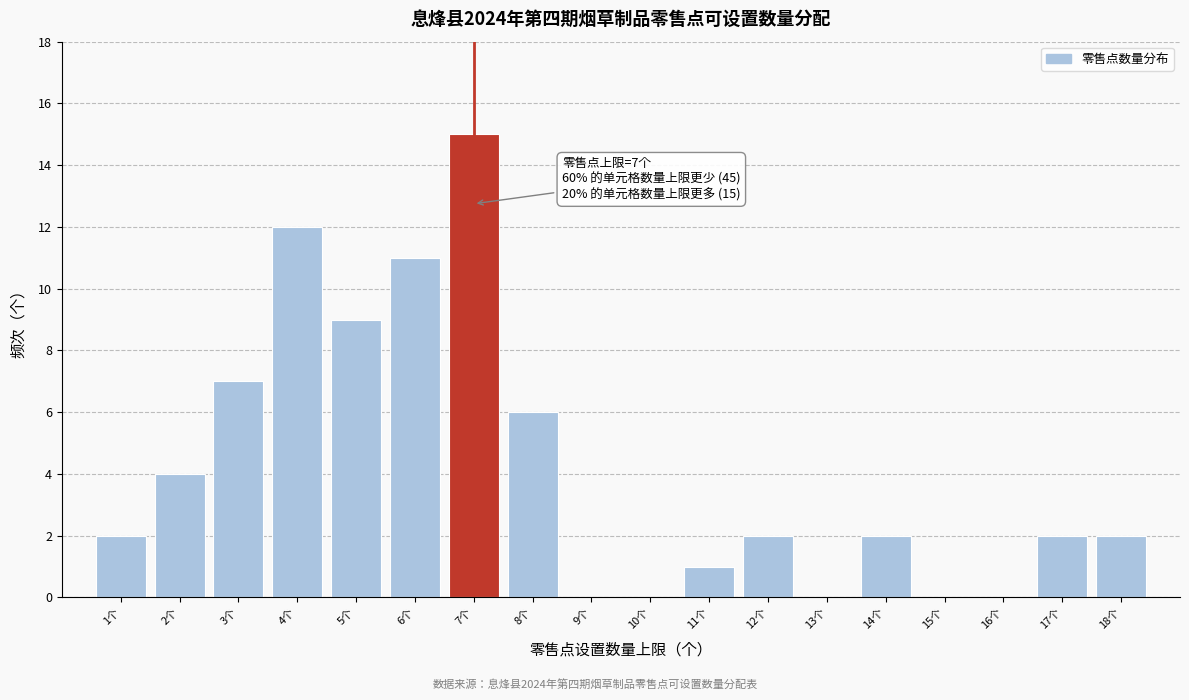

Reading left to right, extract all data points from this chart.

1个=2	2个=4	3个=7	4个=12	5个=9	6个=11	7个=15	8个=6	9个=0	10个=0	11个=1	12个=2	13个=0	14个=2	15个=0	16个=0	17个=2	18个=2